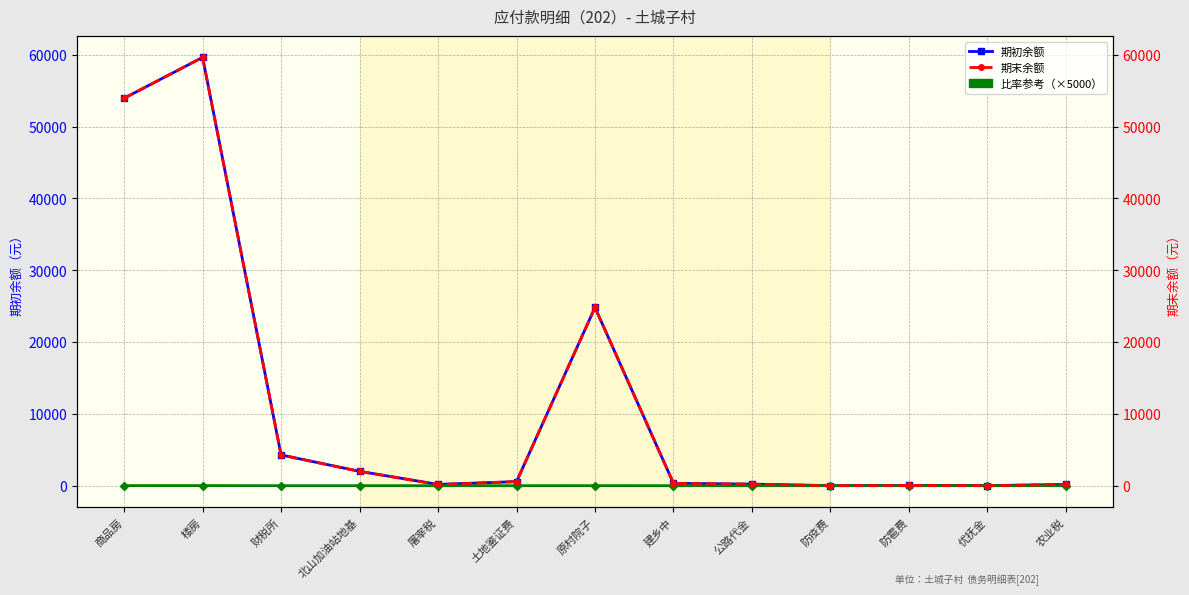

Which series changed the most between 商品房 and 原村院子?

期初余额